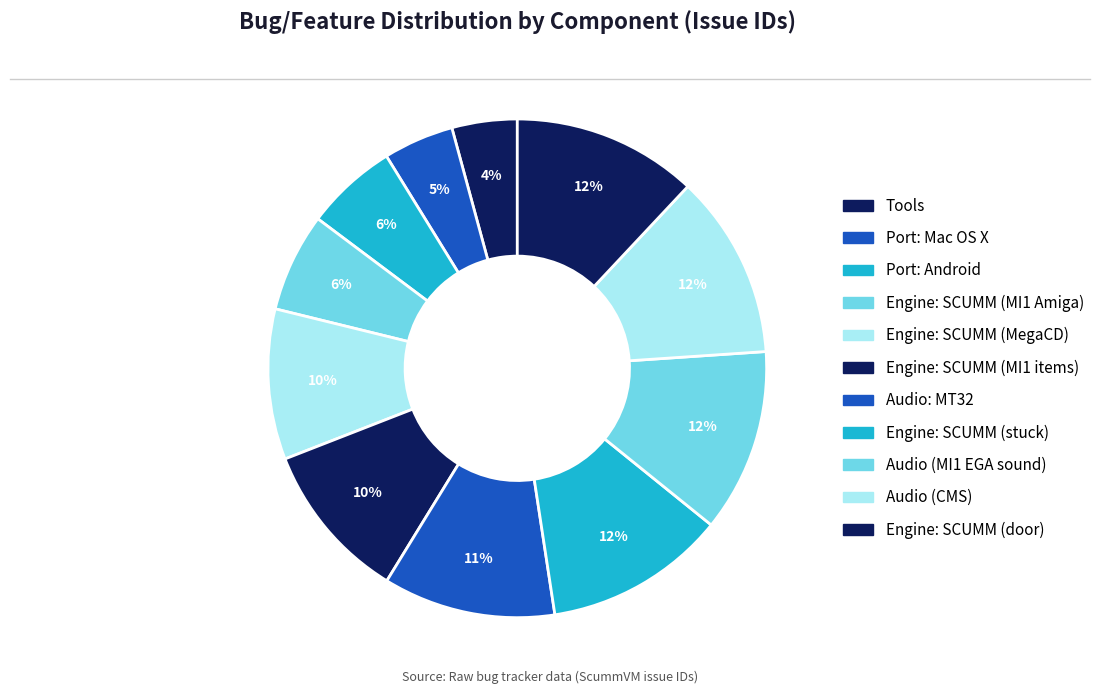

How many slices are in this pie chart?

11